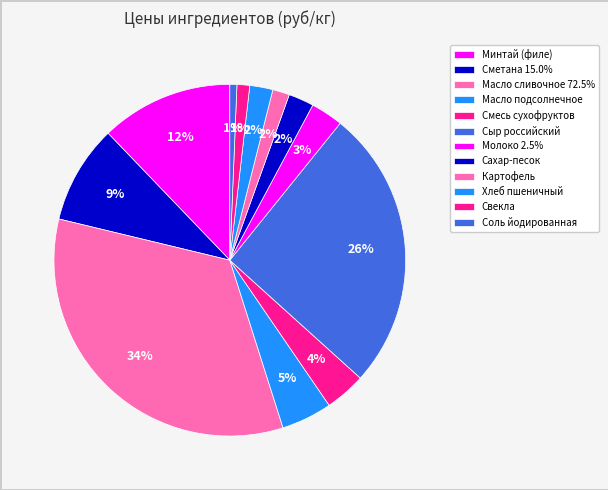

Combined, do Сыр российский and Сметана 15.0% account for over 50%?

No